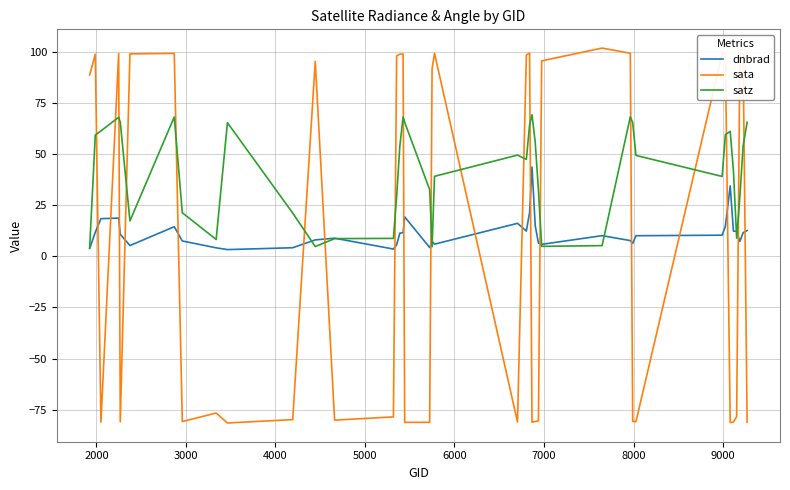

True or false: satz and sata cross at least once.

True